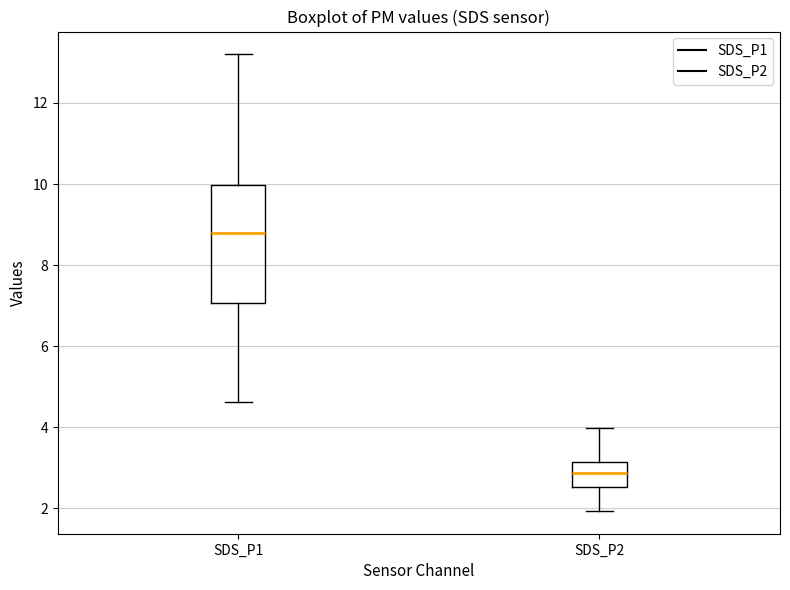

Which box has the highest median line?

SDS_P1